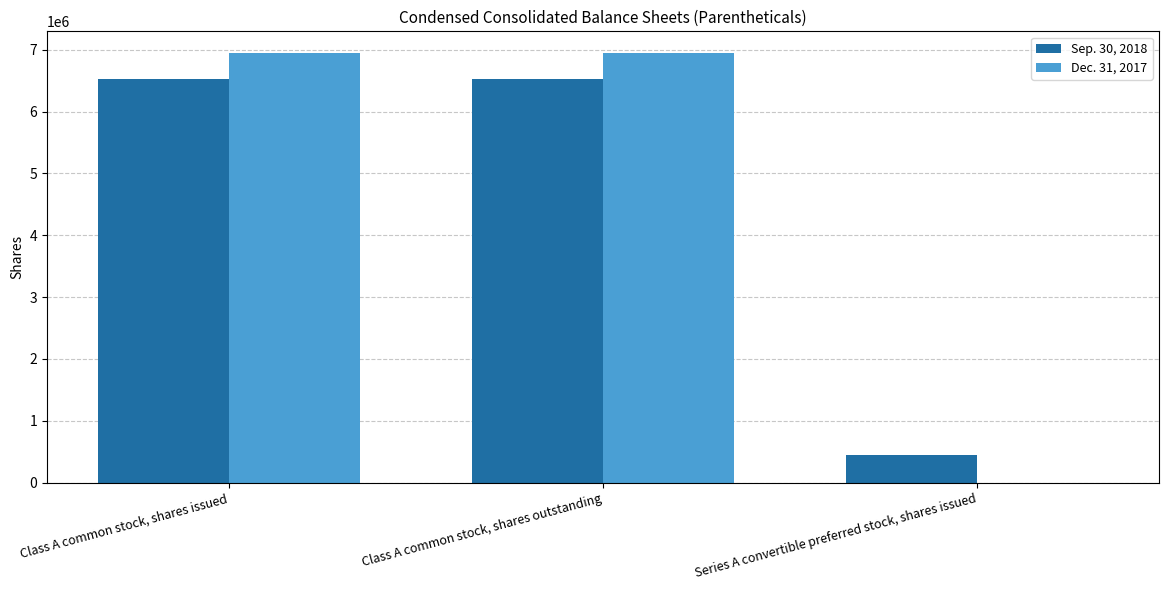

What is the greatest value displayed?

6950869